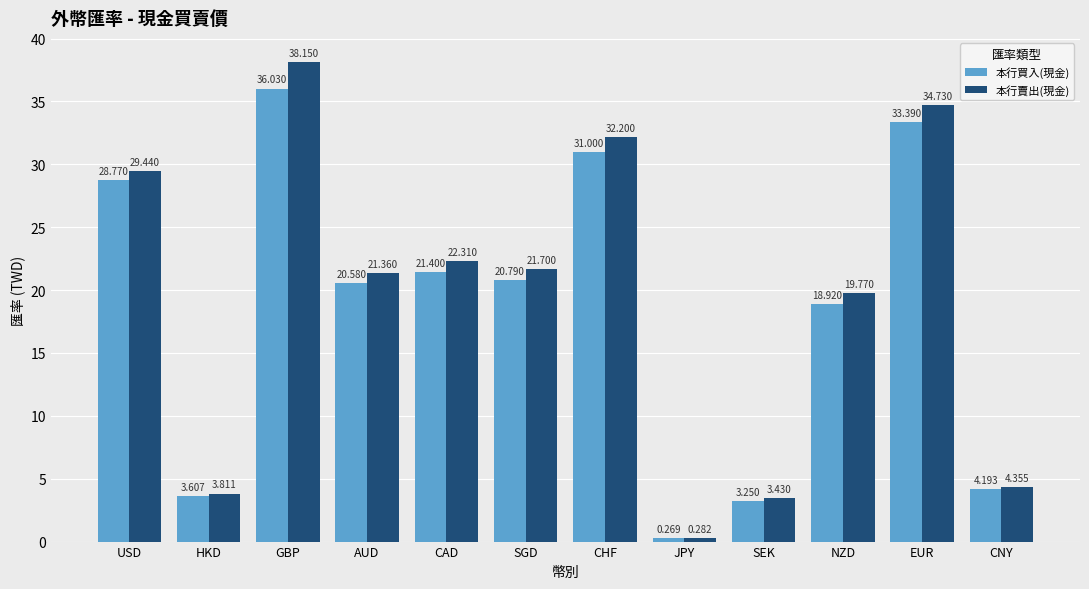

List the labels in order of 本行賣出(現金) value, largest first.

GBP, EUR, CHF, USD, CAD, SGD, AUD, NZD, CNY, HKD, SEK, JPY